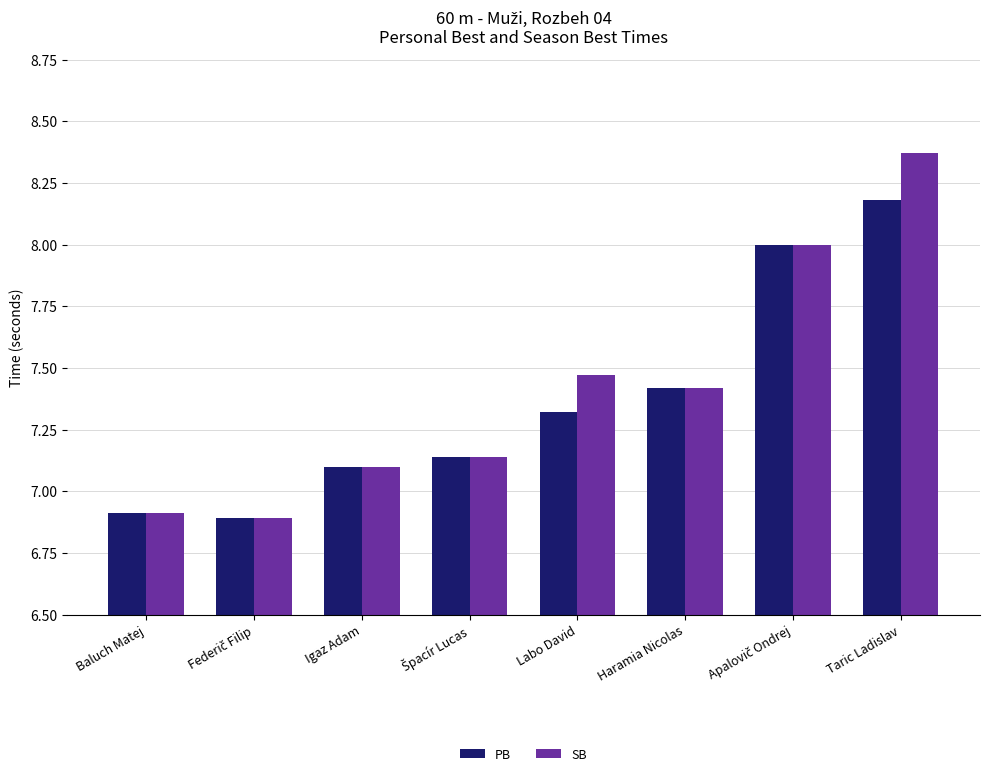

What is the total value across all series at Labo David?

14.8